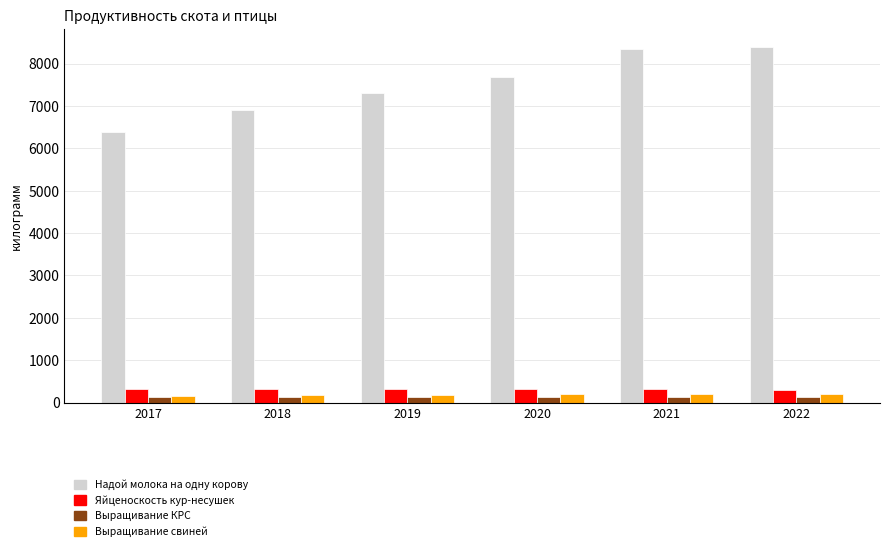

What is the average value of the Яйценоскость кур-несушек series?

325